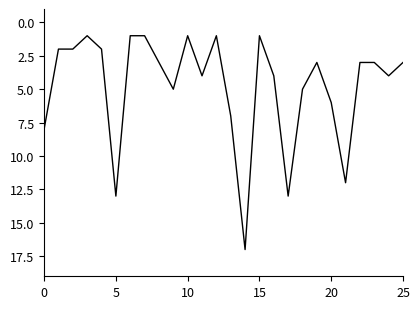

What is the greatest value displayed?

17